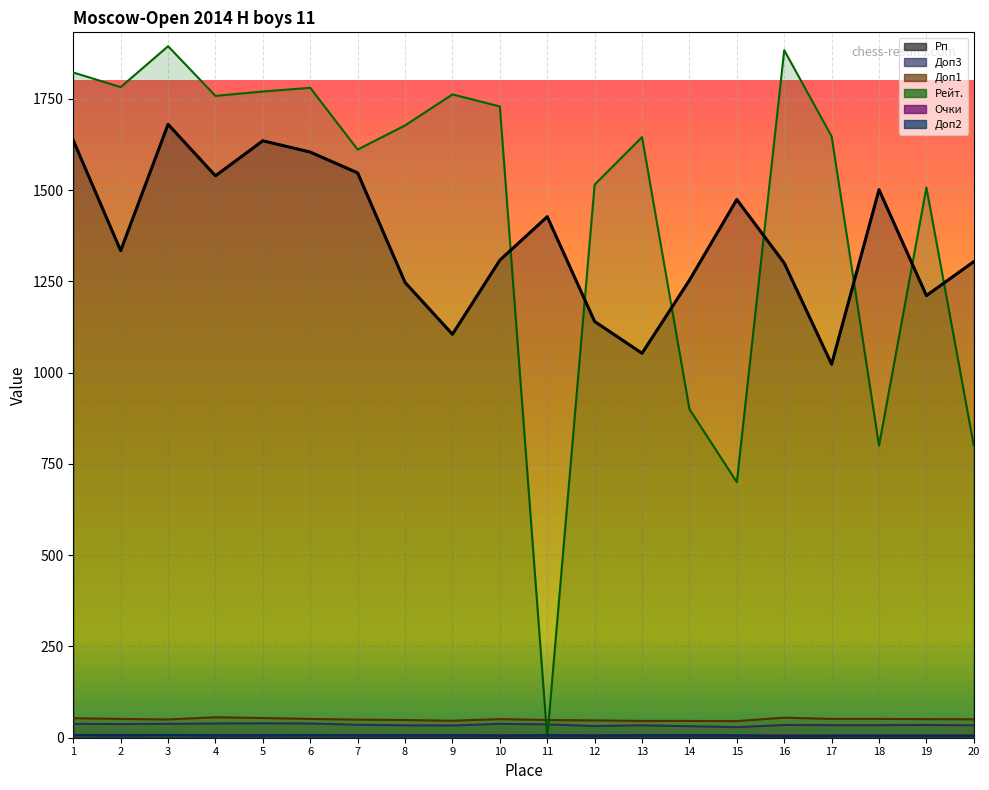

What is the average value of the Доп1 series?

50.2